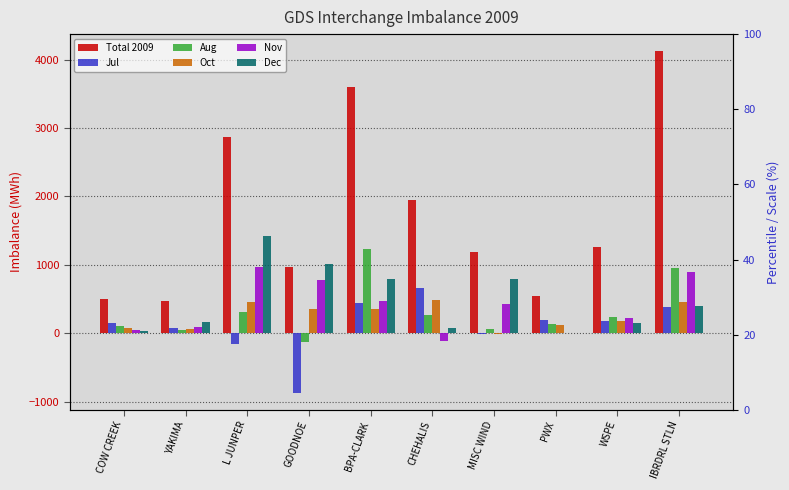

What position from the right is COW CREEK?

10